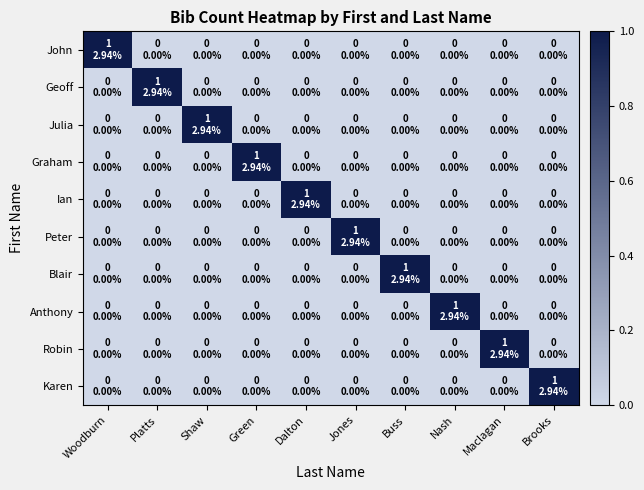

Which series changed the most between Dalton and Jones?

Ian